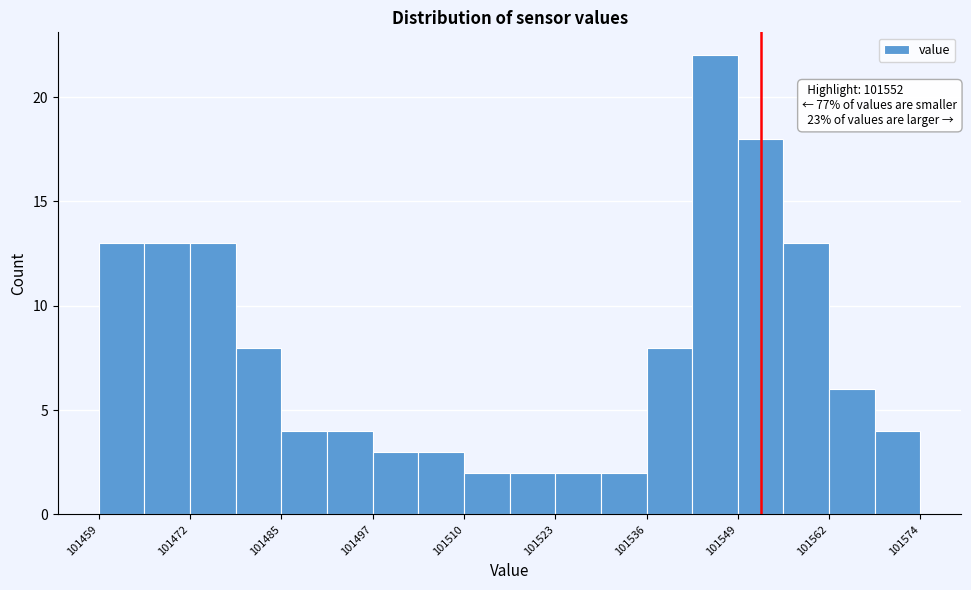

Read against the x-axis, roughly where is the centre of the tallest bar?

101546